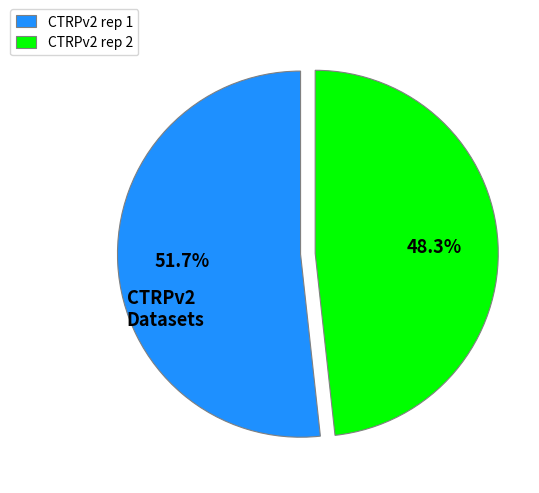

What is the total percentage of CTRPv2 rep 2 and CTRPv2 rep 1?

100.0%